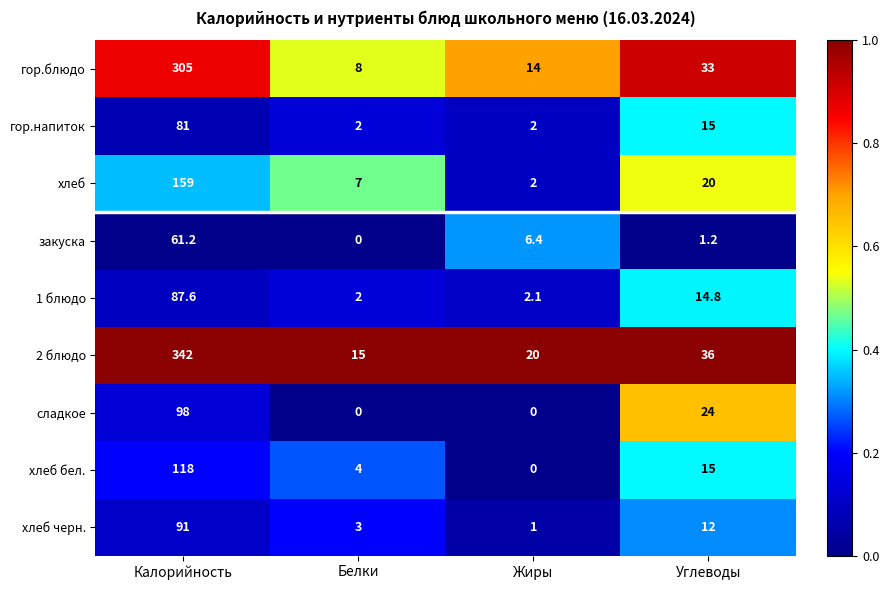

What is the maximum value shown in the chart?

342.0